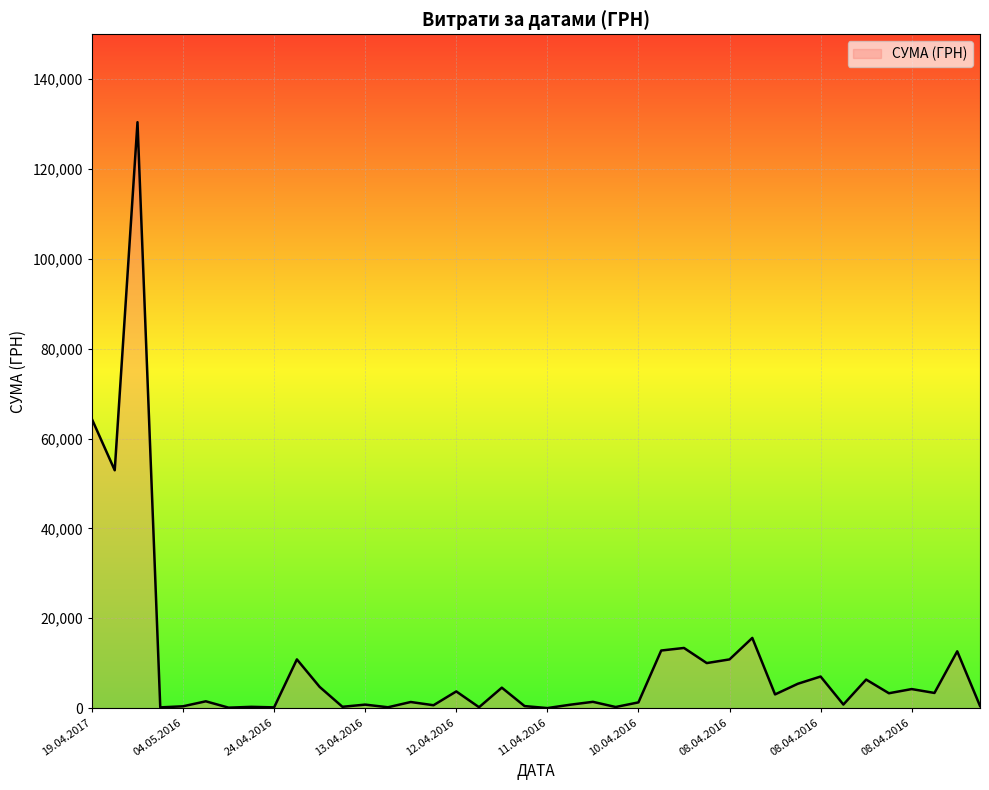

Does the chart have visible grid lines?

Yes